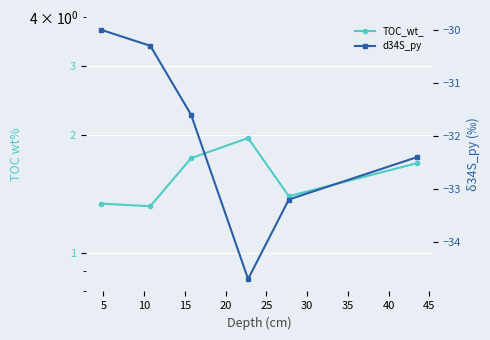

What is the average value of the TOC_wt_ series?

1.6